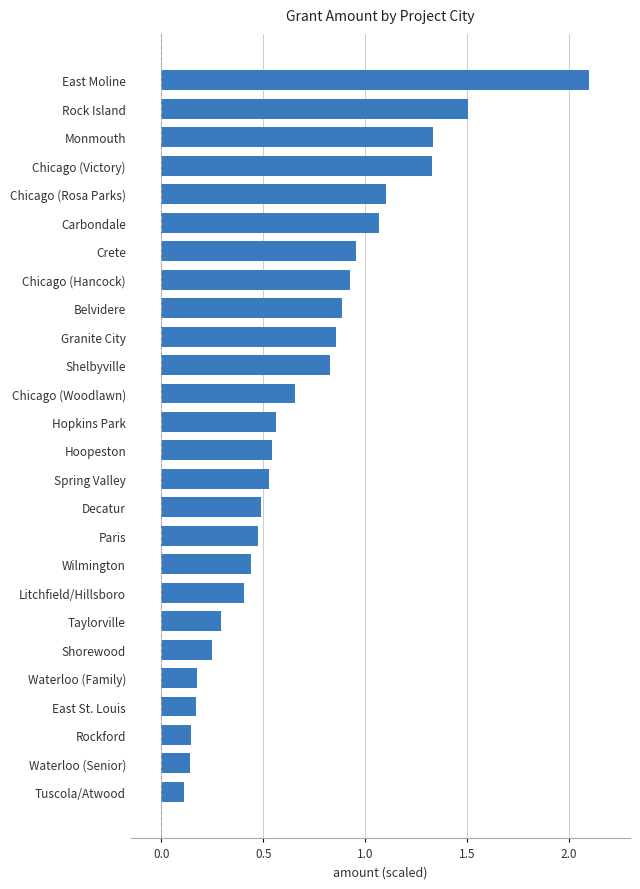

The chart shows a value of 0.6 at Paris. True or false?

False